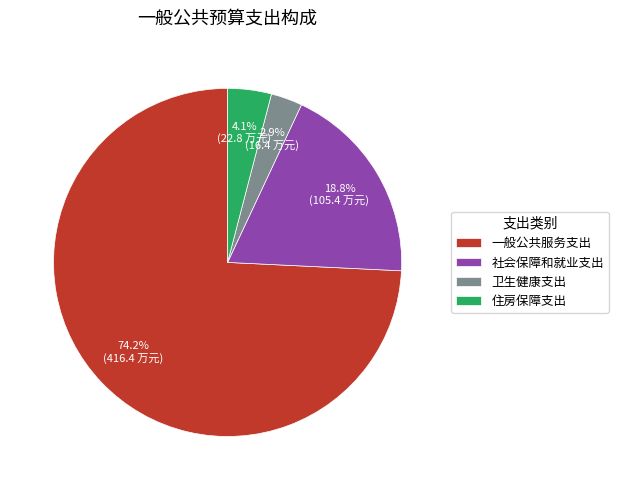

To the nearest percent, what is the combined percentage of 一般公共服务支出 and 住房保障支出?

78%